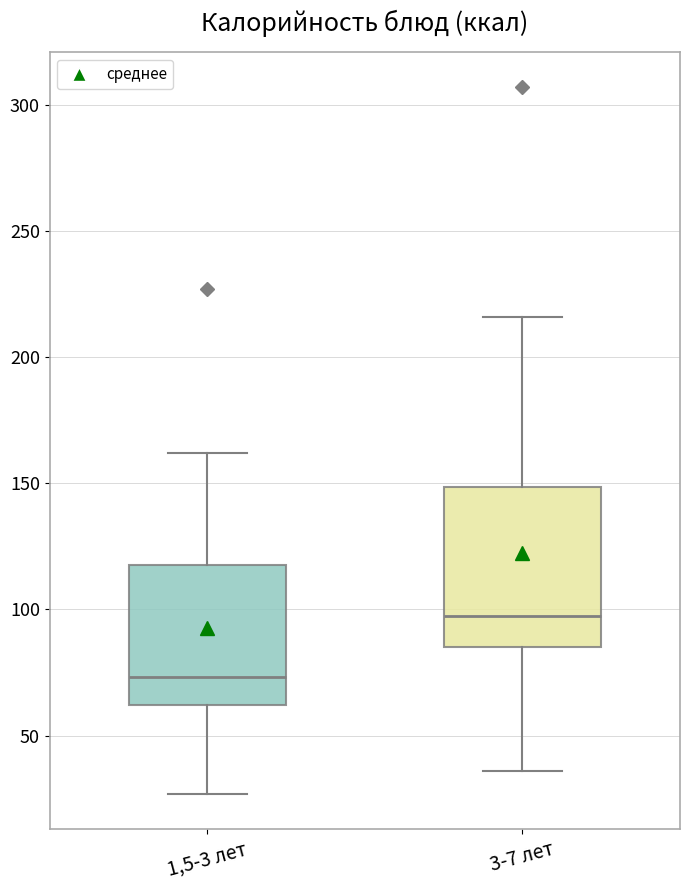

Reading left to right, read every box against the y-axis: the position of its median line, the range the box covers, and the ends of its whiskers. The values are not printed on the chart, so give them approximately, as read against the axis.

1,5-3 лет: median 75, box 60 to 120, whiskers 25 to 160
3-7 лет: median 95, box 85 to 150, whiskers 35 to 215